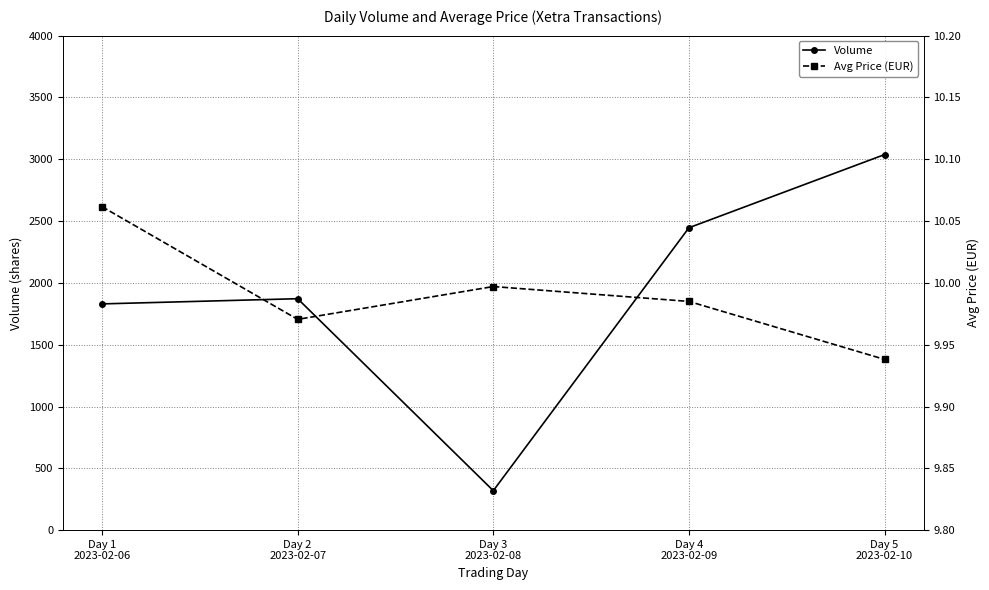

Reading left to right, transcribe all the data shown in this chart.

Volume: 1830.0	1872.0	319.0	2446.0	3038.0
Avg Price (EUR): 10.1	10.0	10.0	10.0	9.9